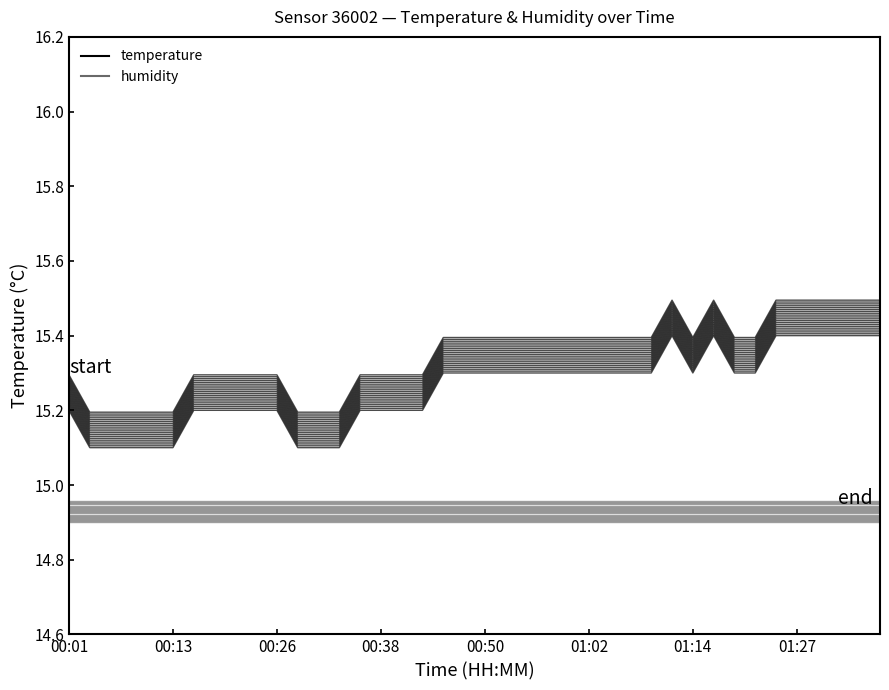

How many interior local peaks does the temperature series have?

2